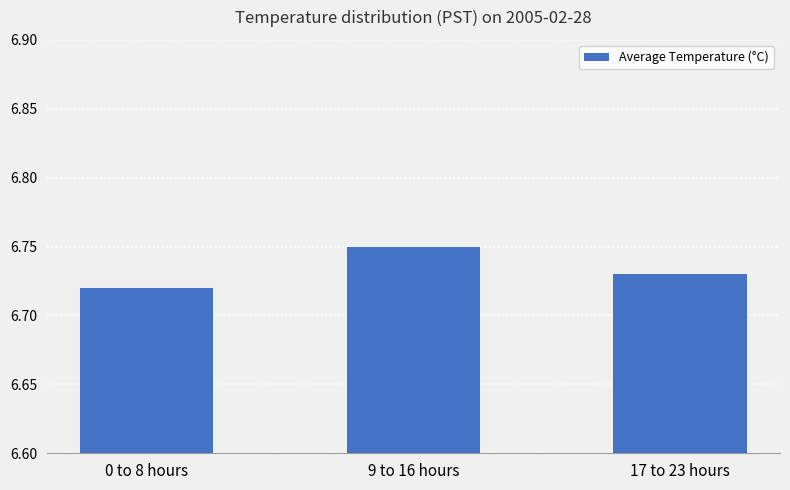

Rank the categories by value from lowest to highest.

0 to 8 hours, 17 to 23 hours, 9 to 16 hours